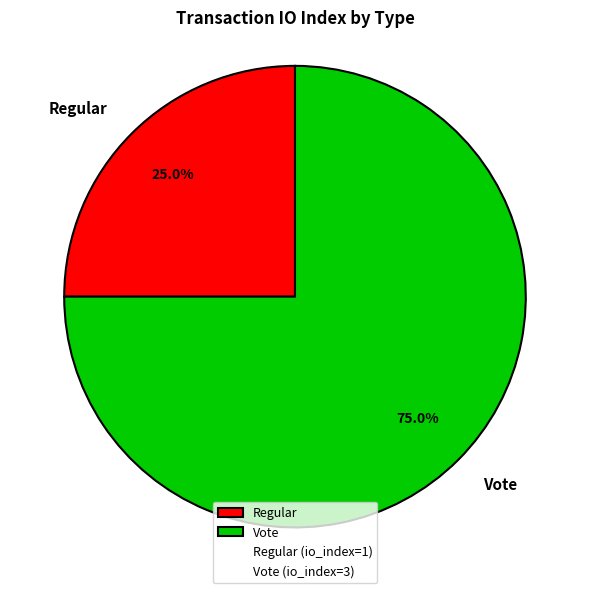

What is the smallest slice in the pie chart?

Regular